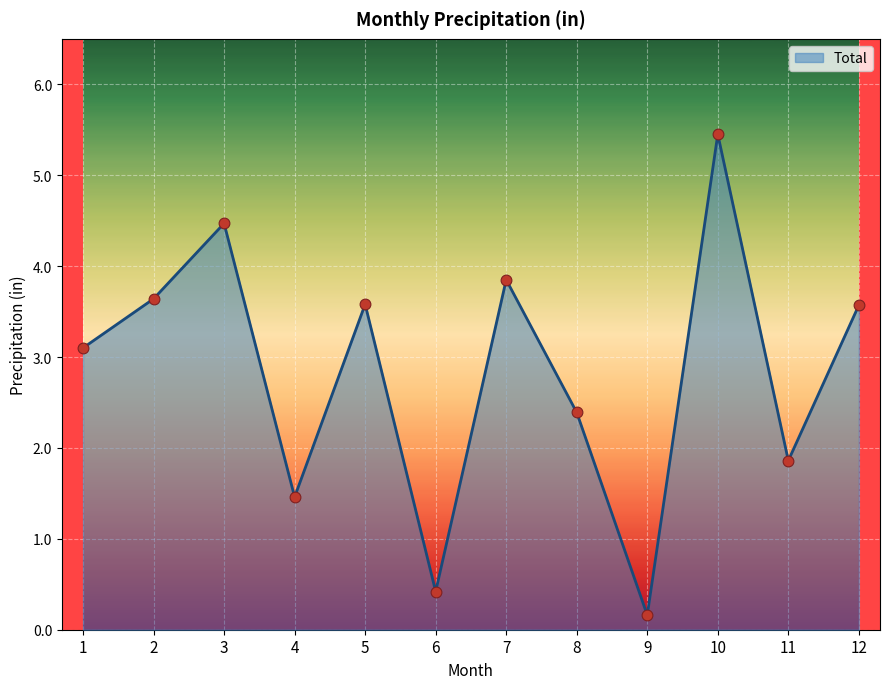

What is the ratio of the value at 10 to the value at 4?

3.7